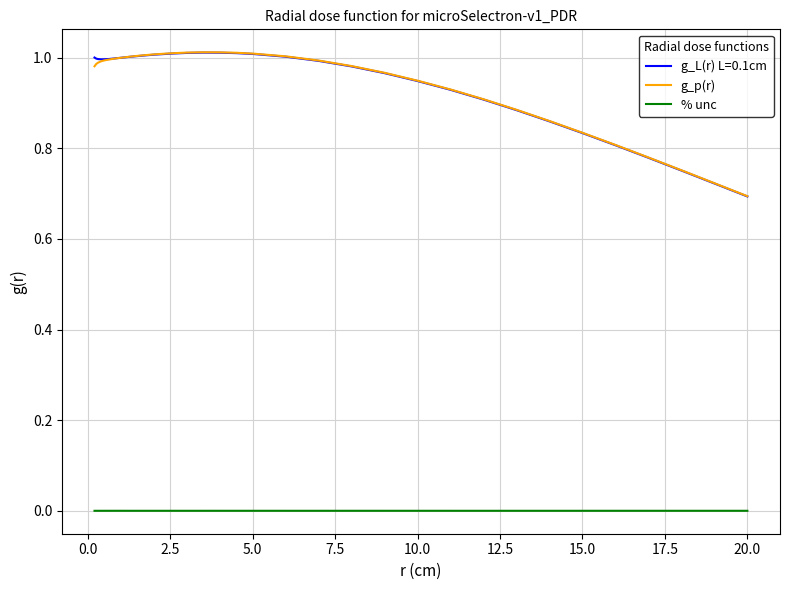

True or false: % unc and g_L(r) L=0.1cm intersect in this chart.

False